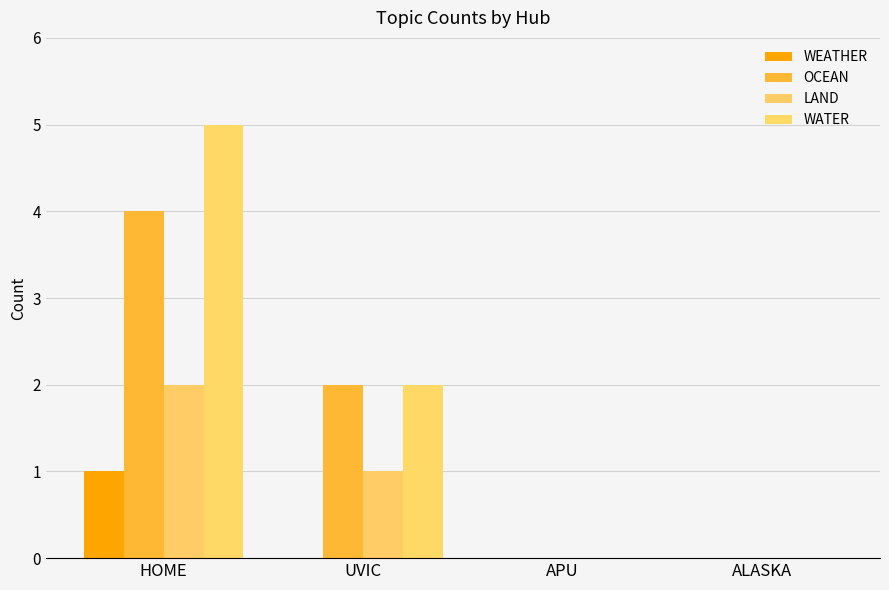

What is the label of the 4th bar from the right?

HOME